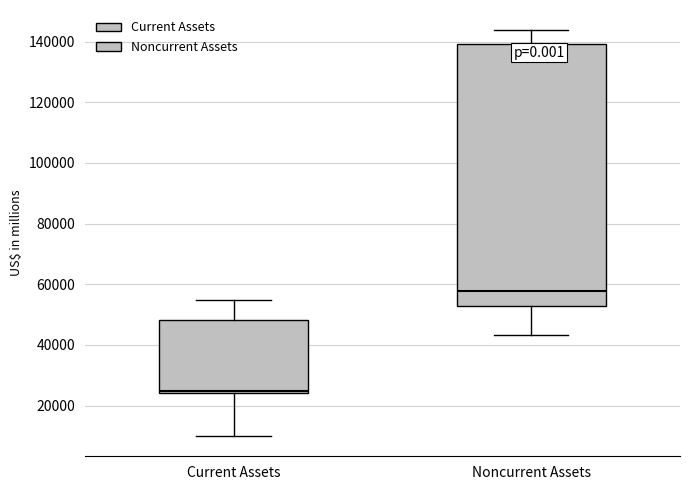

Comparing the boxes themselves (not the whiskers), which one is the tallest?

Noncurrent Assets